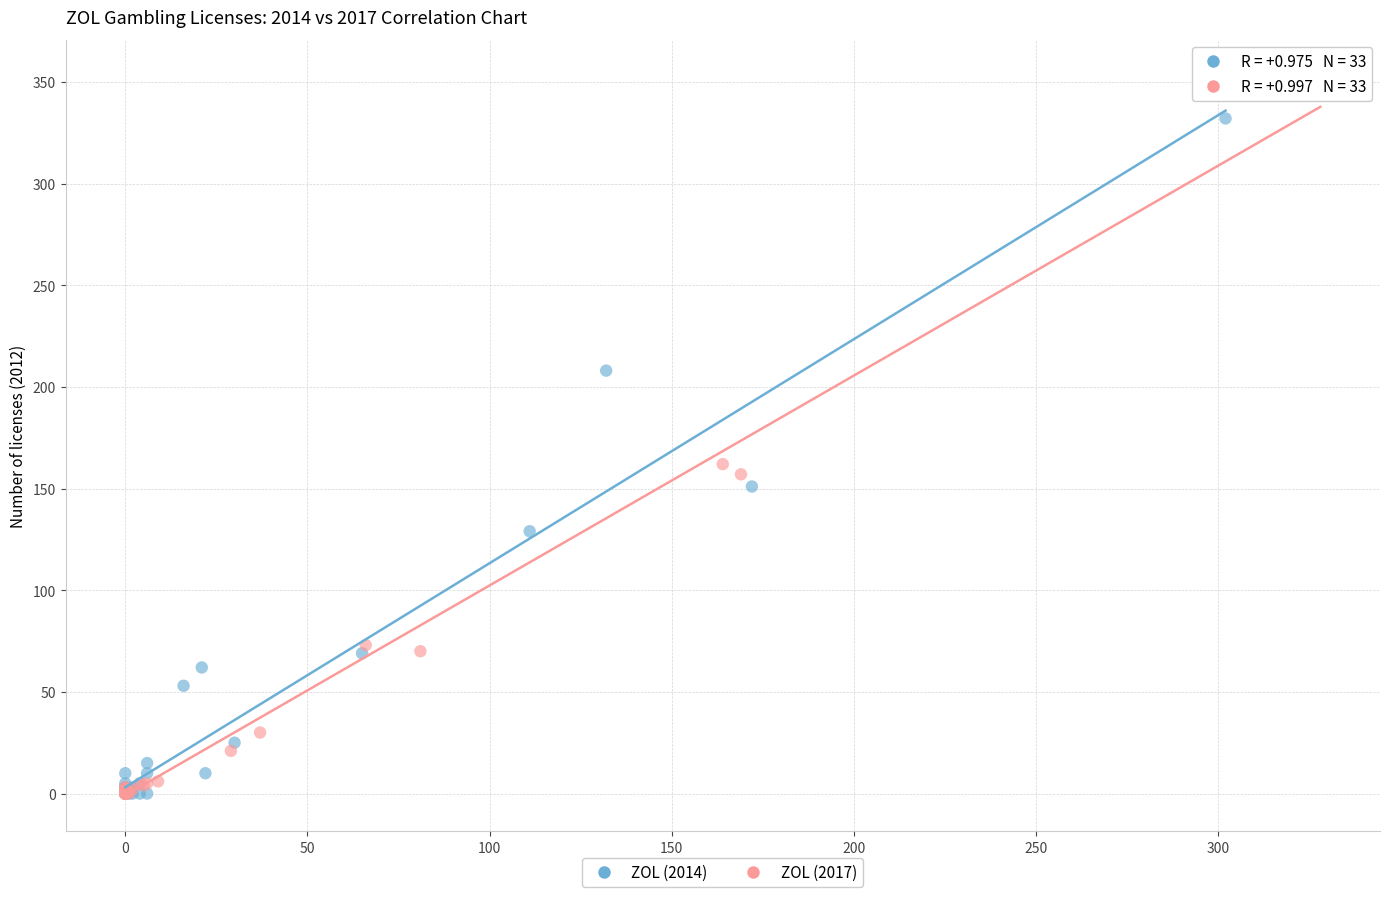

Which series contains the highest Y value?

ZOL (2017)